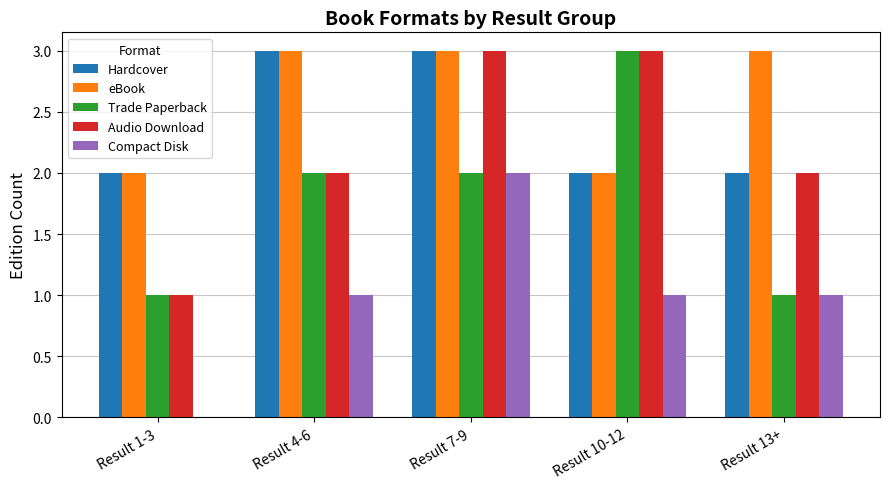

What is the sum of the Compact Disk values at Result 7-9 and Result 13+?

3